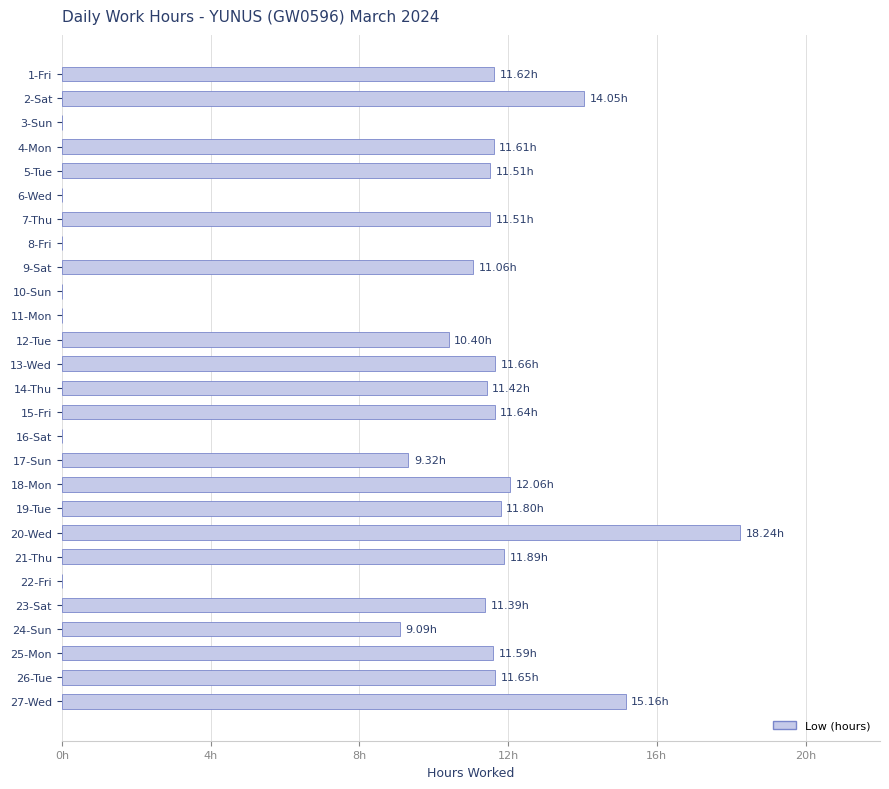

Are the bars horizontal?

Yes